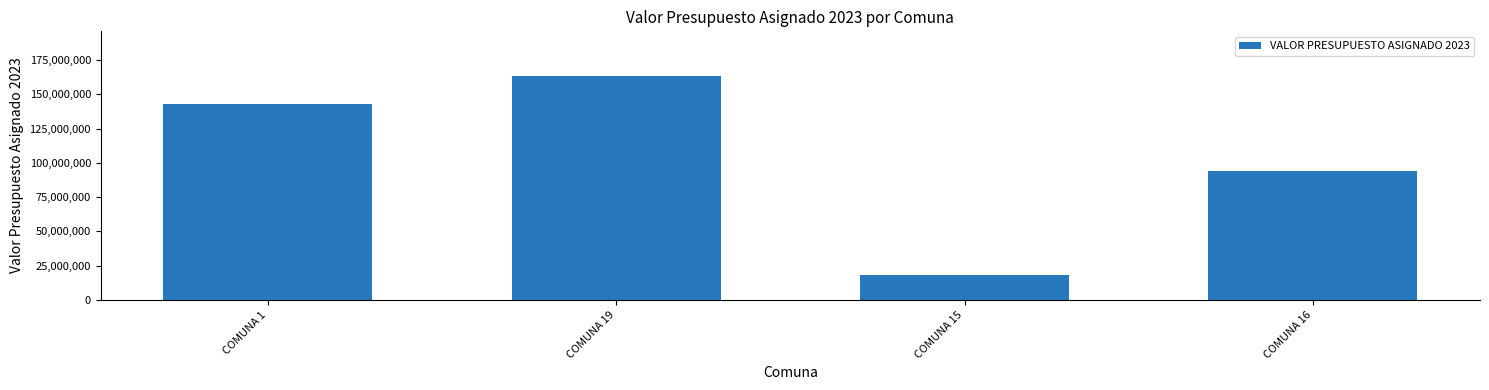

Approximately how many times larger is the value at COMUNA 16 compared to COMUNA 1?

0.7